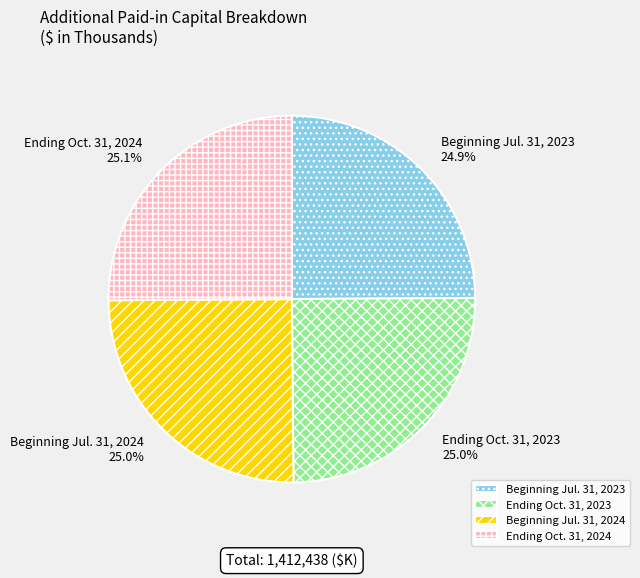

What percentage is the Beginning Jul. 31, 2024 slice, to the nearest percent?

25%